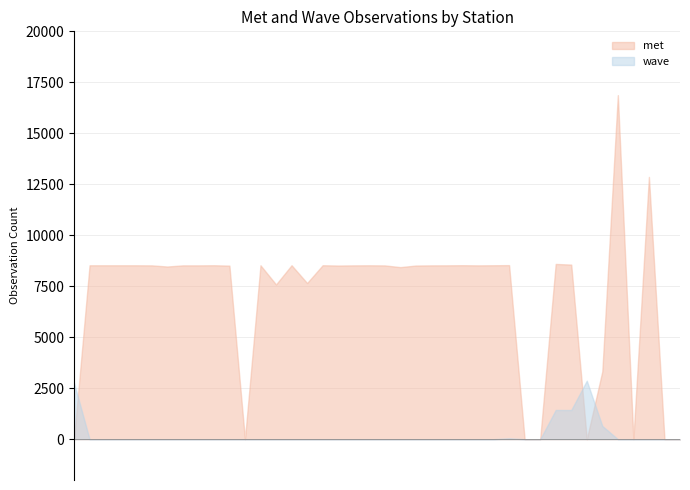

The value of wave at SHXA2 is 1440. True or false?

False